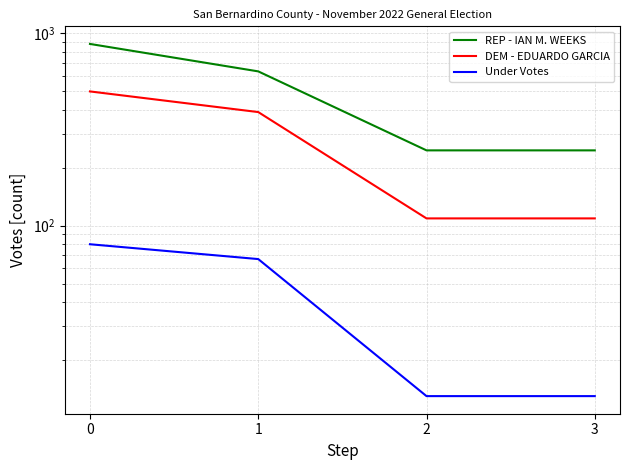

True or false: REP - IAN M. WEEKS and DEM - EDUARDO GARCIA intersect in this chart.

False